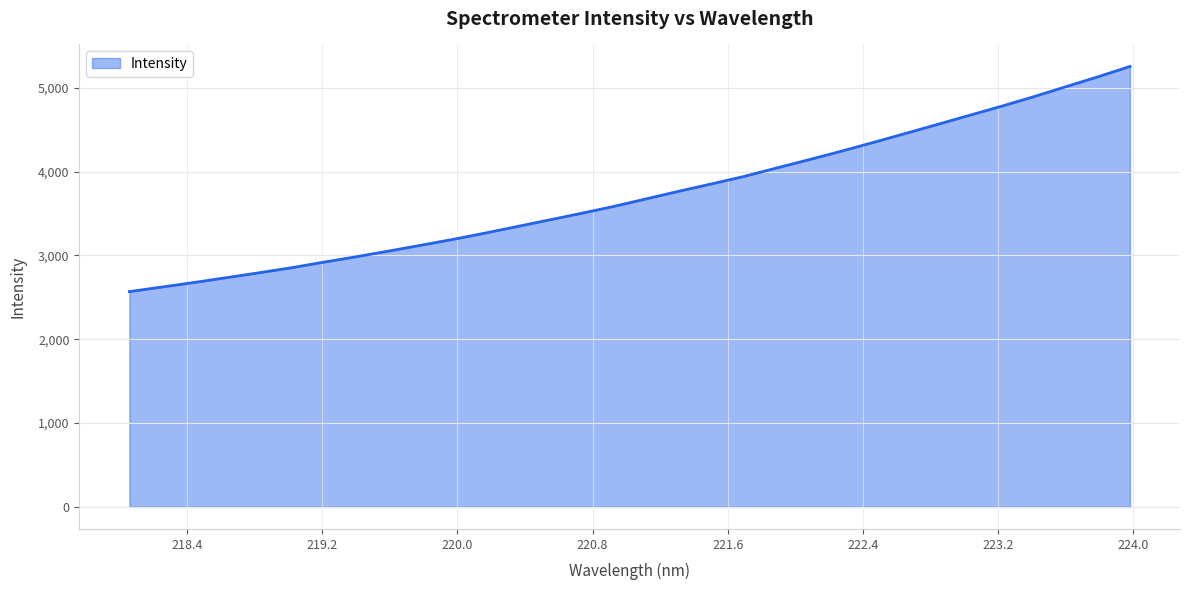

True or false: there are more than 1 points higher than both neighbors.

False